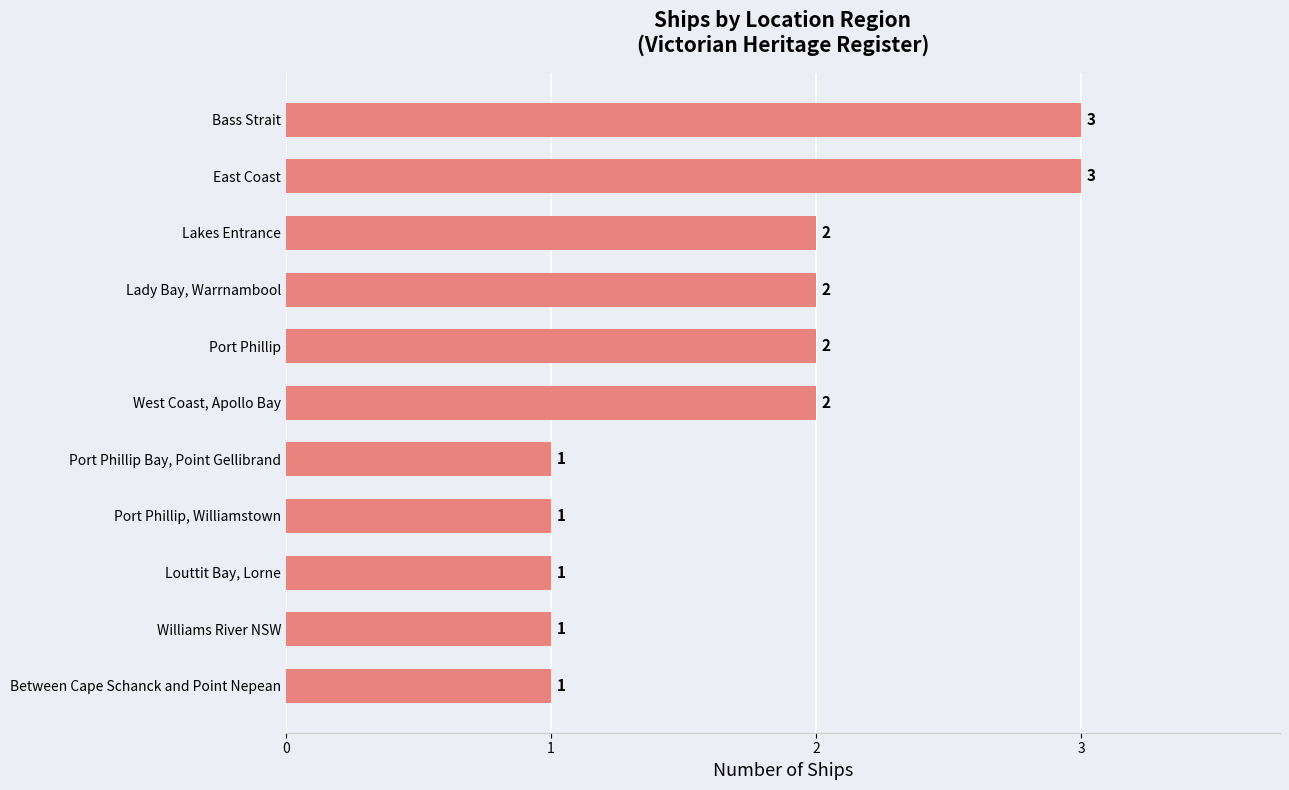

Count the values in the range 1 to 2.

9